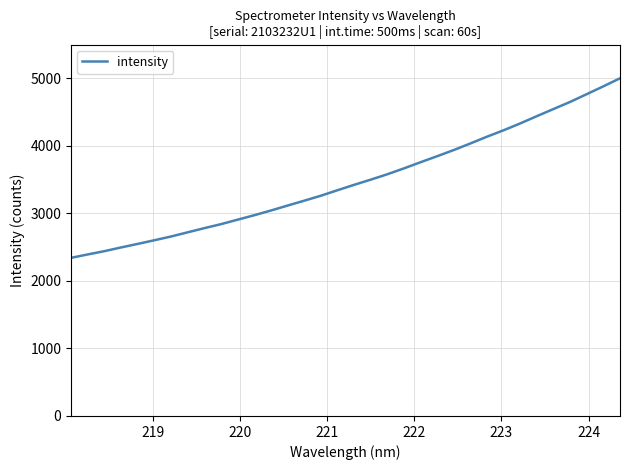

What is the minimum value shown in the chart?

2341.5